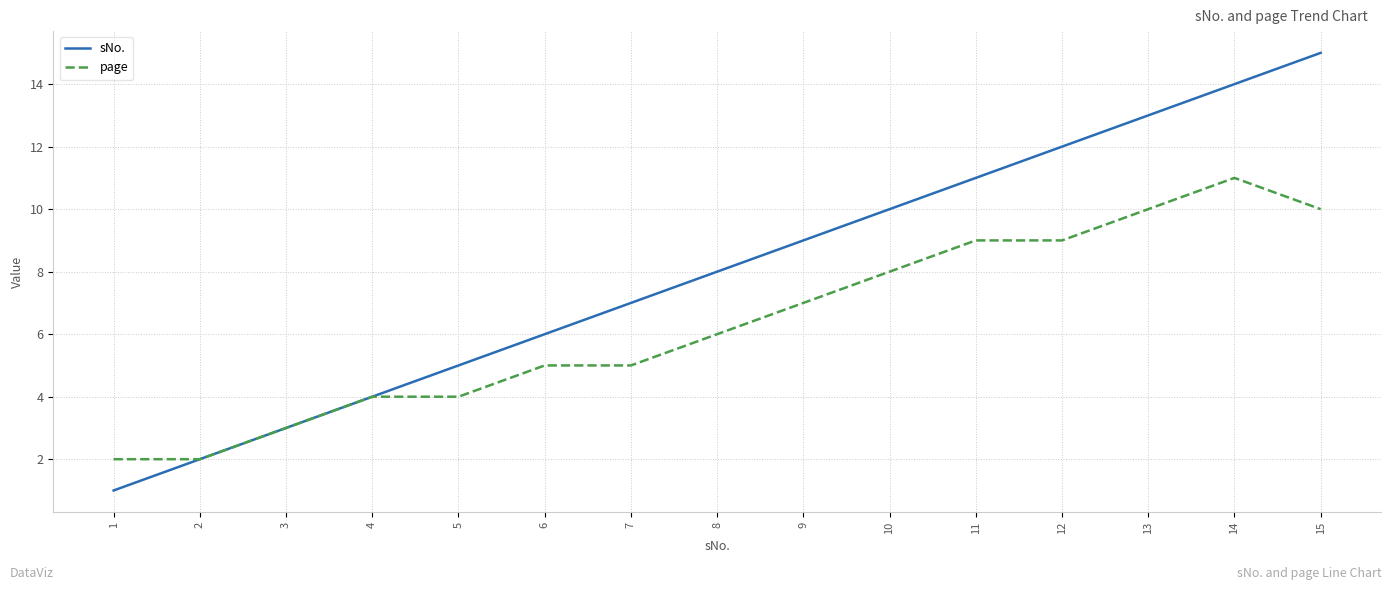

List the series in order of their overall mean, highest first.

sNo., page